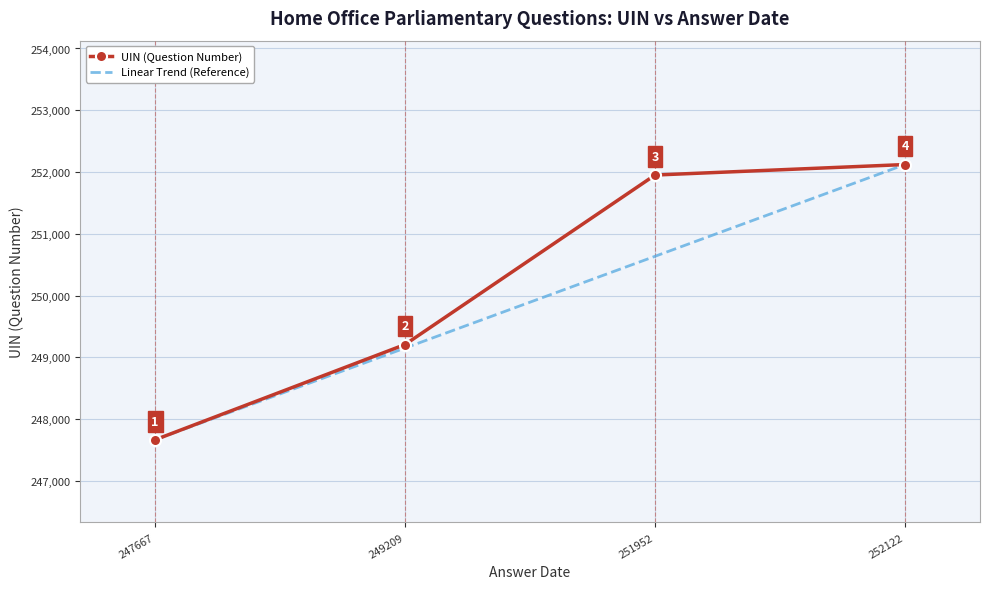

What are all the series names shown in the legend?

UIN (Question Number), Linear Trend (Reference)